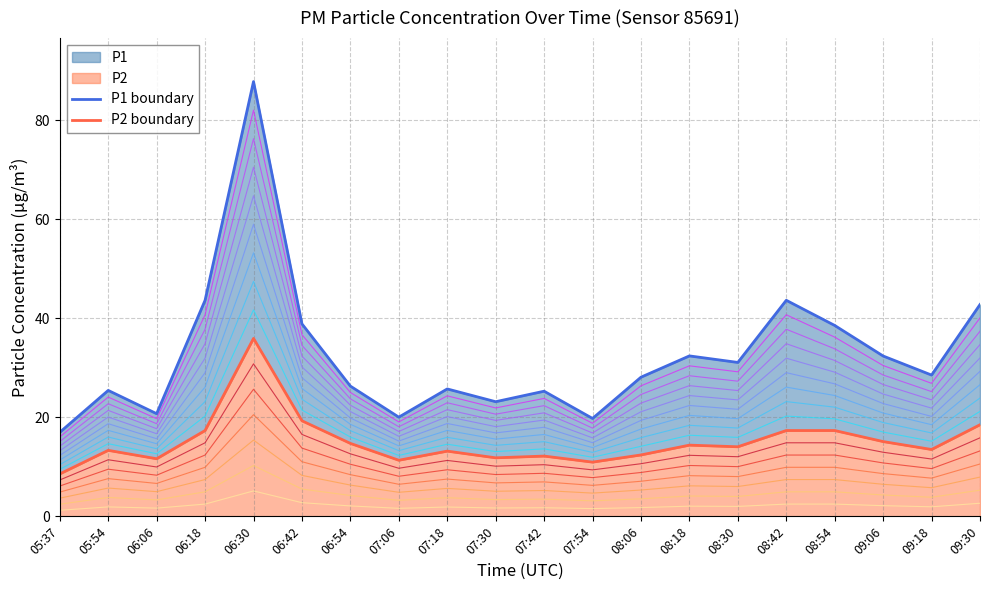

True or false: P1 boundary has more than 1 interior local peaks.

True